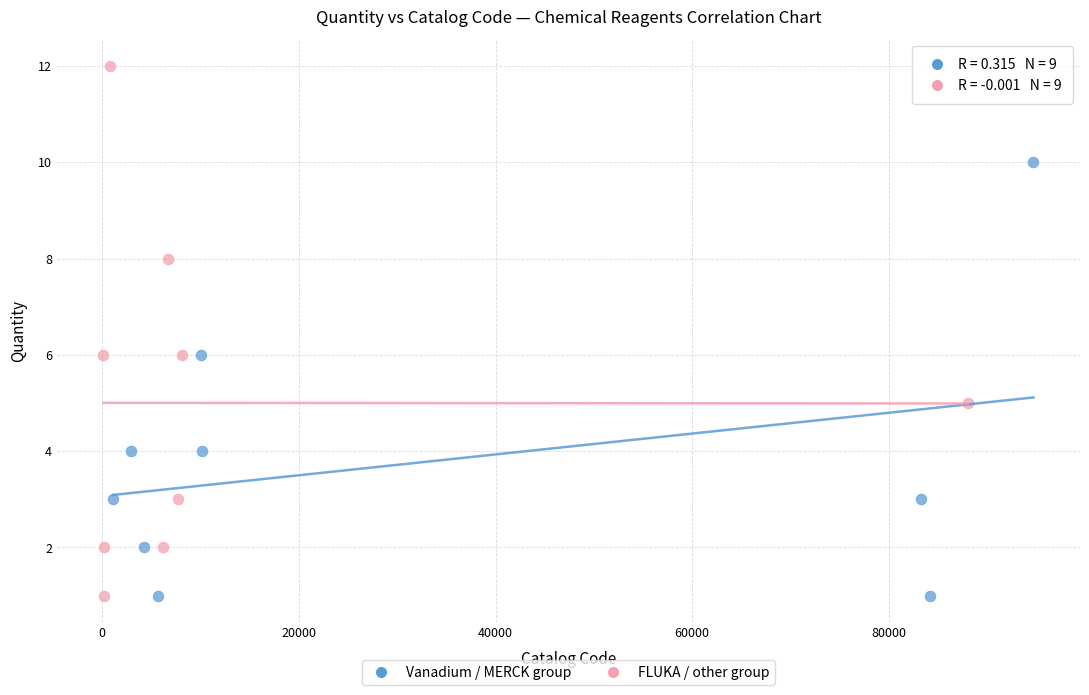

Which series has the largest Y range (max minus min)?

FLUKA / other group